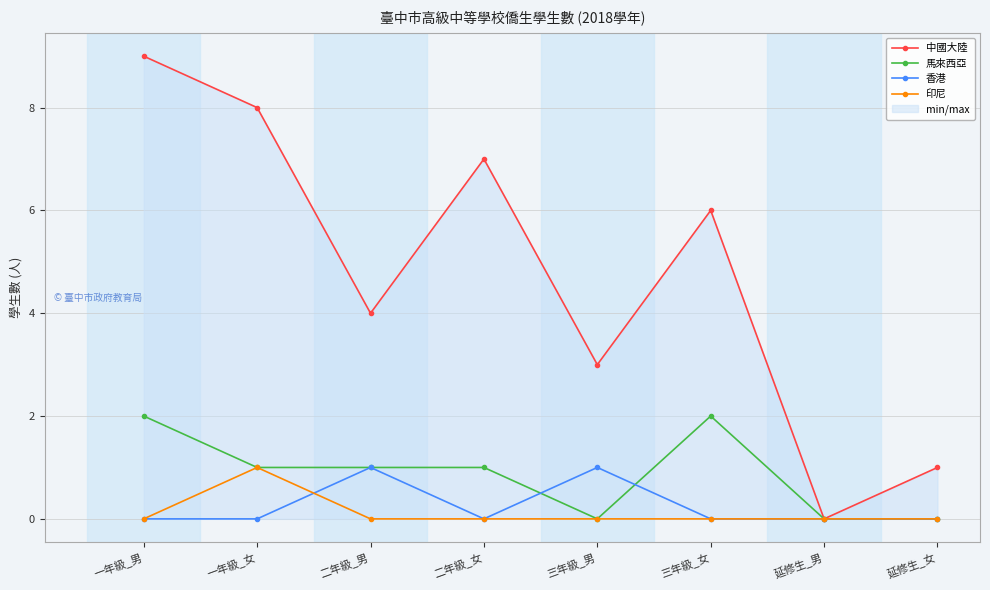

True or false: 印尼 has more than 0 points higher than both neighbors.

True